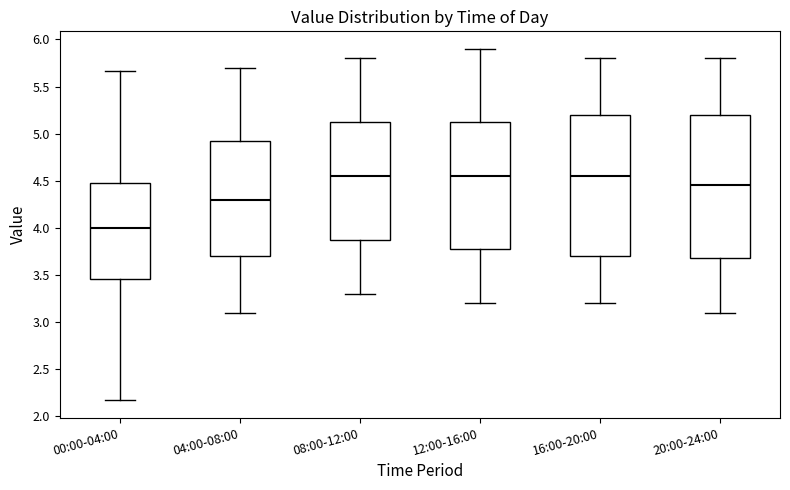

Which box has the lowest median line?

00:00-04:00